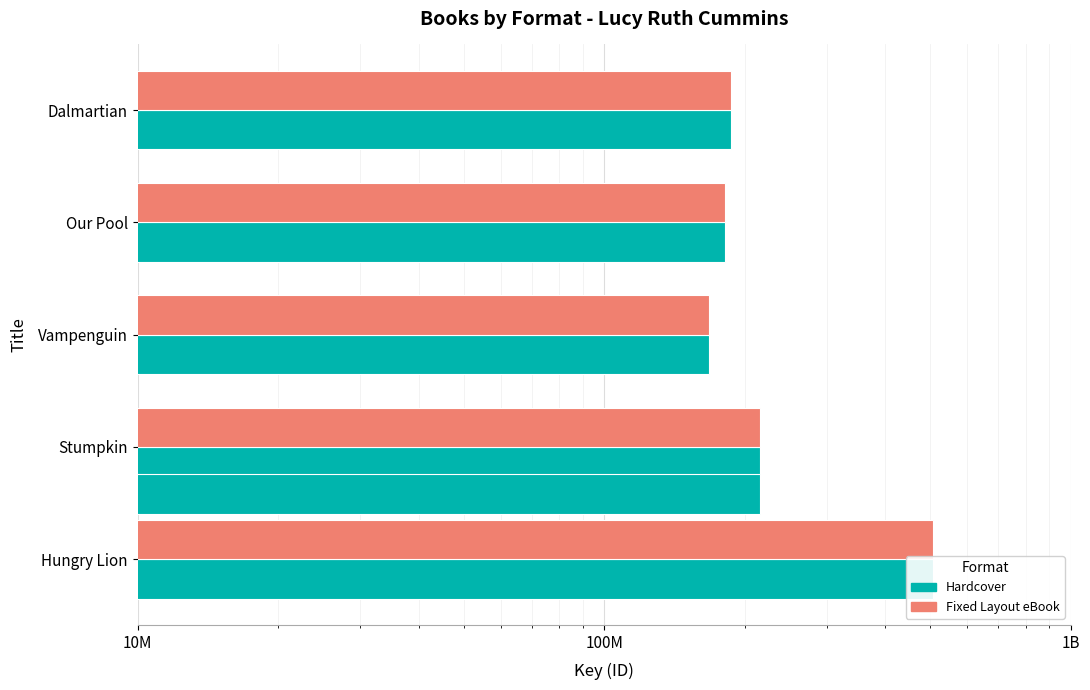

Rank the series at Stumpkin from highest to lowest value.

Hardcover, Fixed Layout eBook